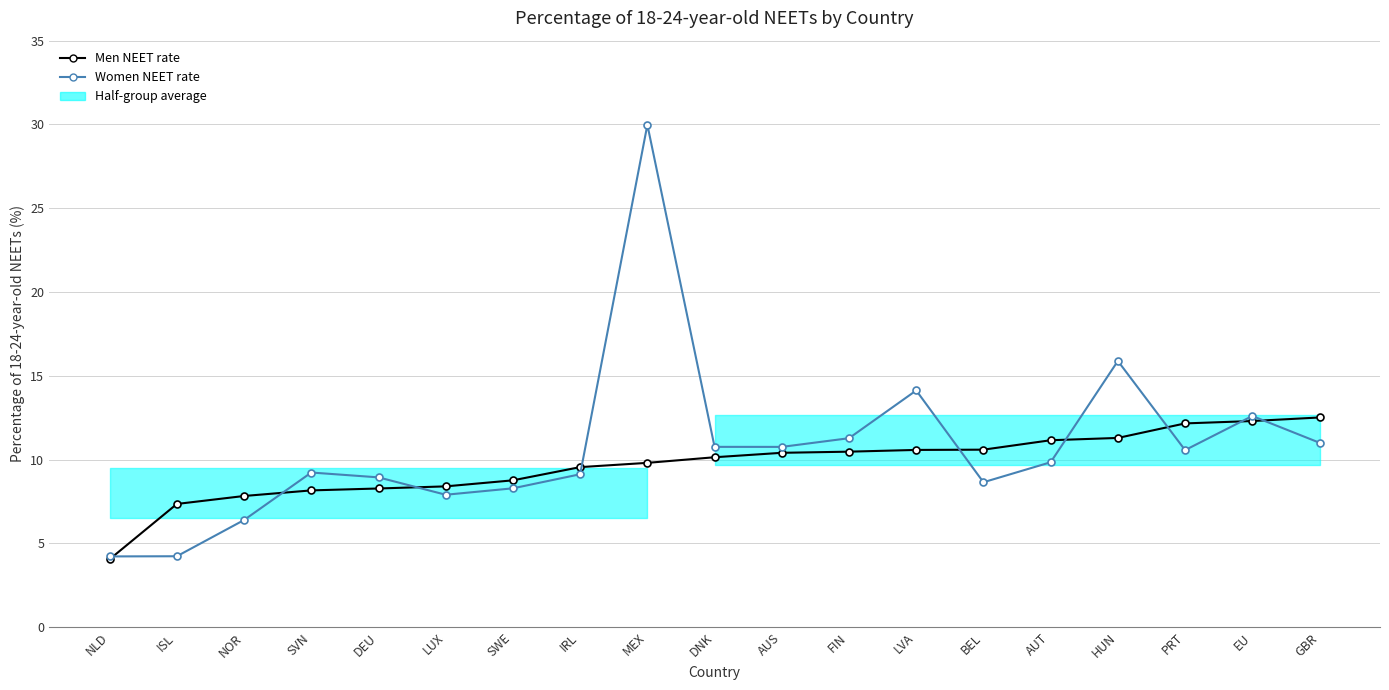

Reading right to left, what are all the values shown in this chart?

Men NEET rate: 12.5	12.3	12.2	11.3	11.2	10.6	10.6	10.5	10.4	10.1	9.8	9.5	8.8	8.4	8.3	8.2	7.8	7.4	4.1
Women NEET rate: 11.0	12.6	10.6	15.9	9.8	8.6	14.1	11.3	10.8	10.8	30.0	9.1	8.3	7.9	8.9	9.2	6.4	4.2	4.2